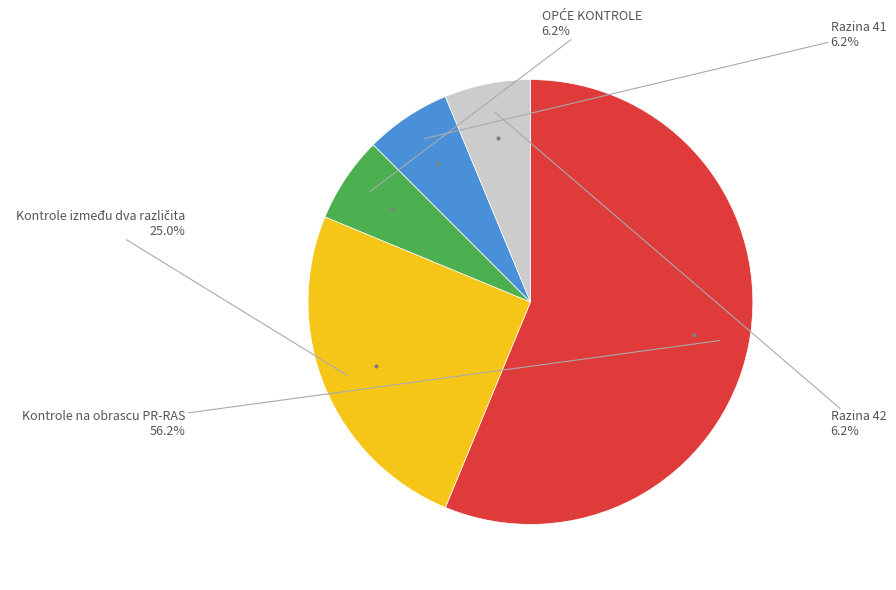

Is there a majority slice in this chart?

Yes